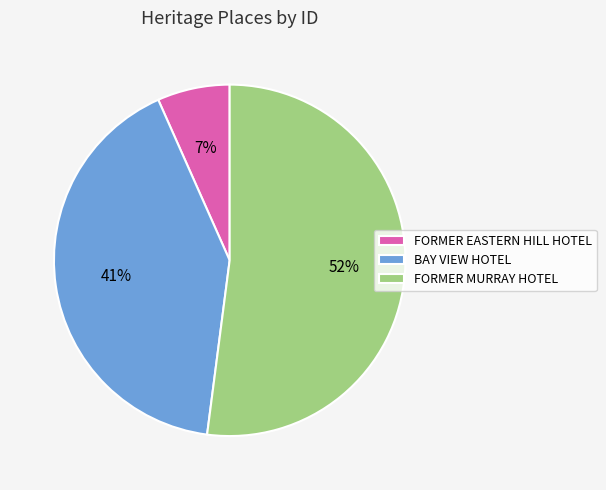

Approximately how many times larger is the value at BAY VIEW HOTEL compared to FORMER MURRAY HOTEL?

0.8